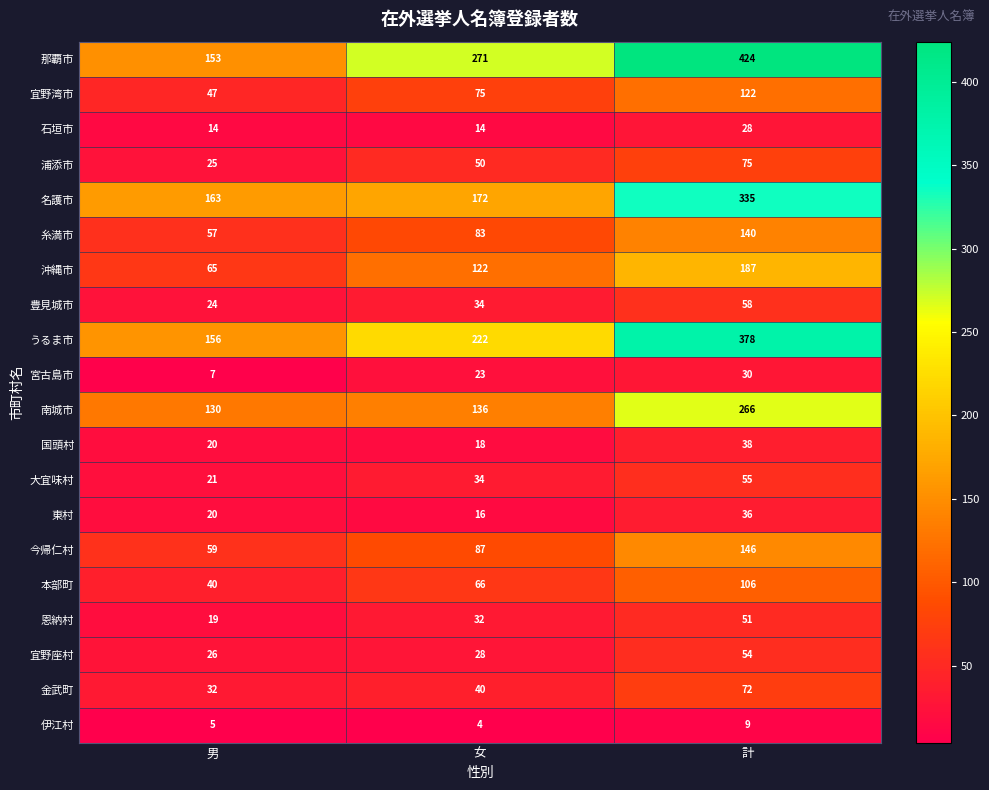

Rank the series by their maximum value, from lowest to highest.

伊江村, 石垣市, 宮古島市, 東村, 国頭村, 恩納村, 宜野座村, 大宜味村, 豊見城市, 金武町, 浦添市, 本部町, 宜野湾市, 糸満市, 今帰仁村, 沖縄市, 南城市, 名護市, うるま市, 那覇市